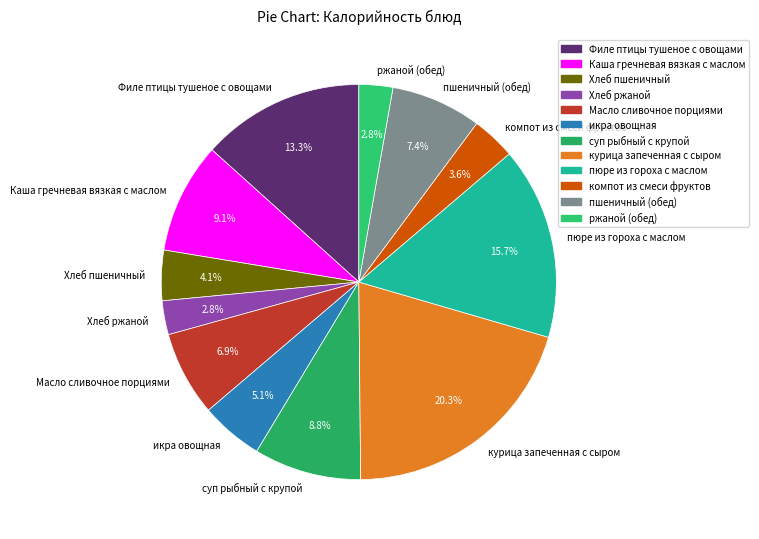

Combined, do компот из смеси фруктов and Каша гречневая вязкая с маслом account for over 50%?

No